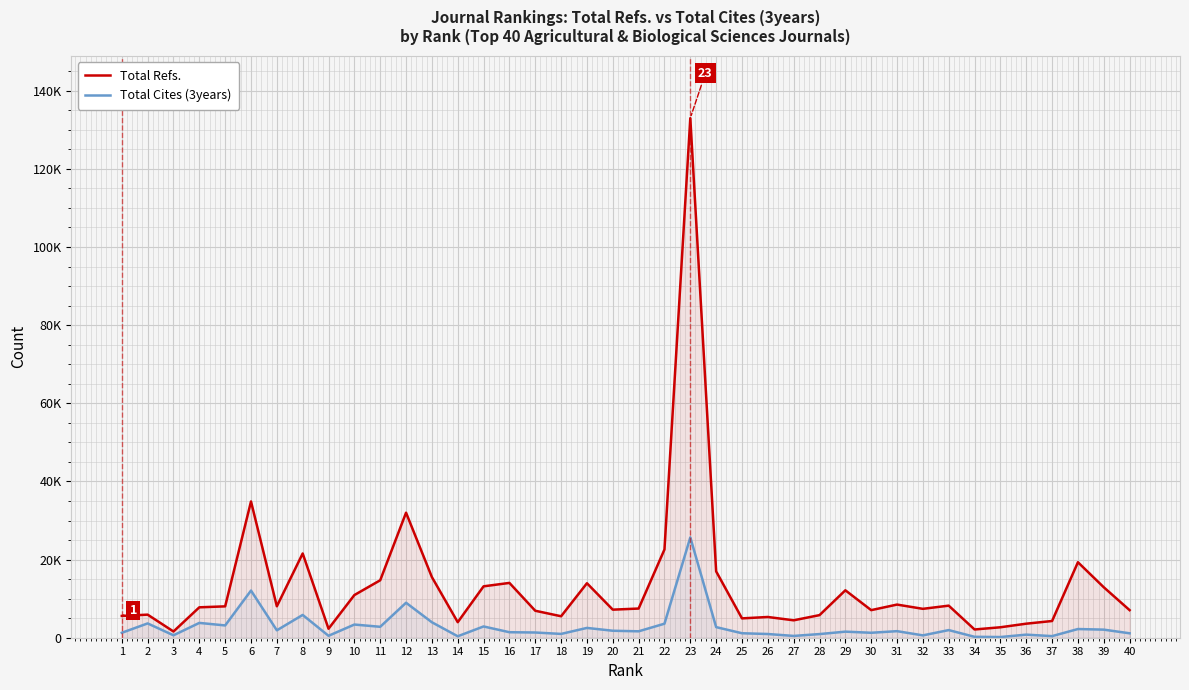

What is the maximum value shown in the chart?

132974